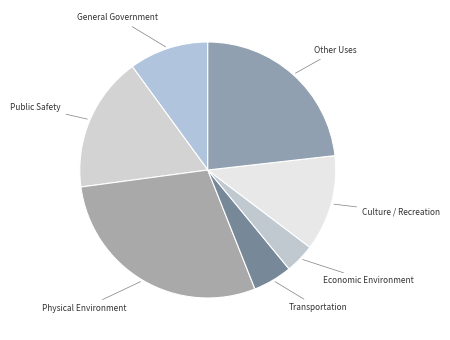

Count the number of slices in the pie.

7